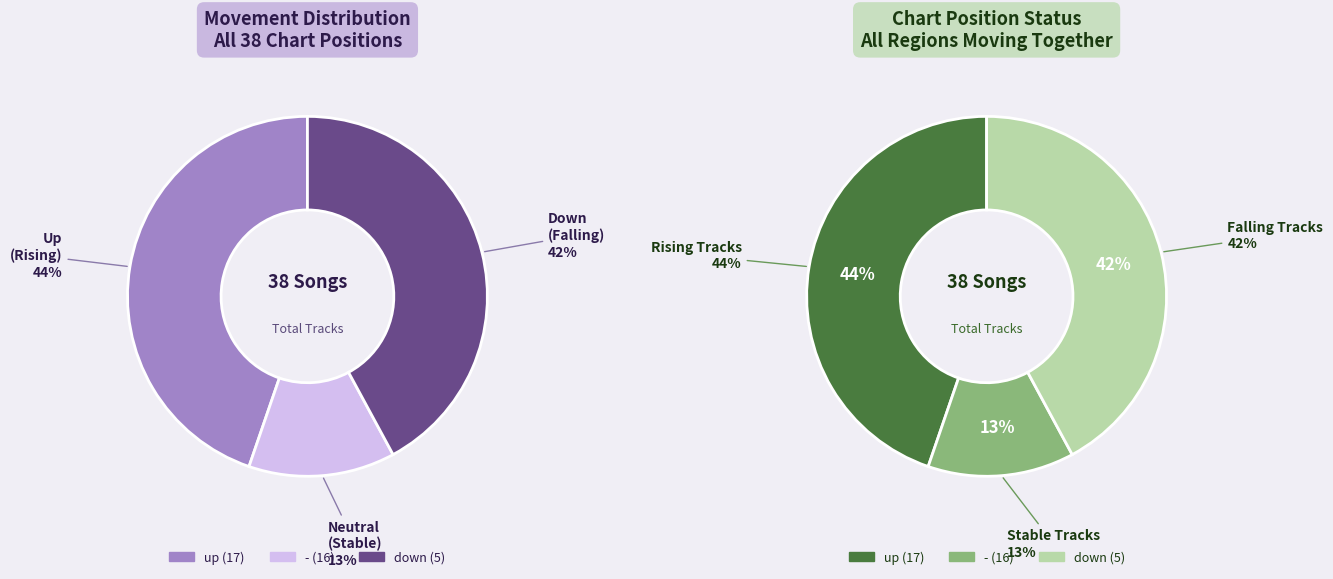

What percentage do up and - together represent?

86.8%